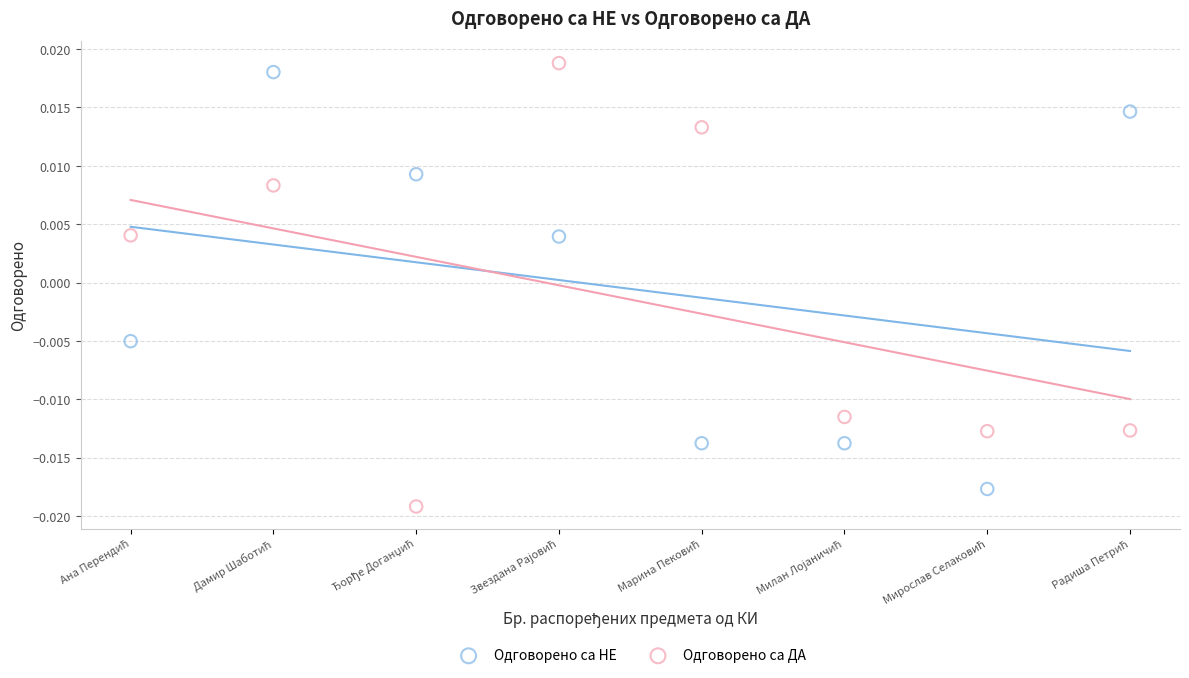

Which series has the widest spread of Y values?

Одговорено са ДА